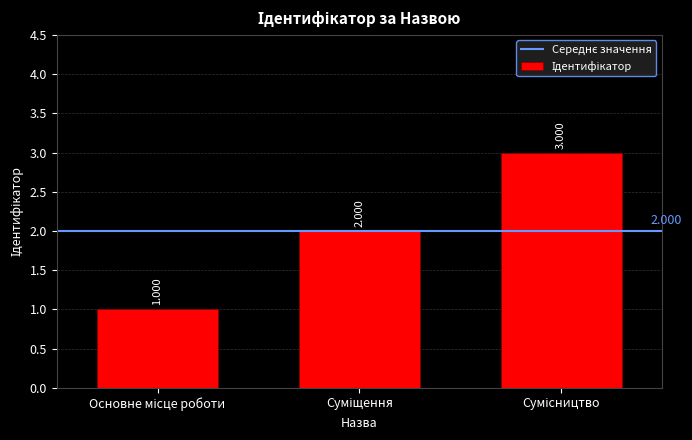

What is the difference between the second highest and minimum values?

1